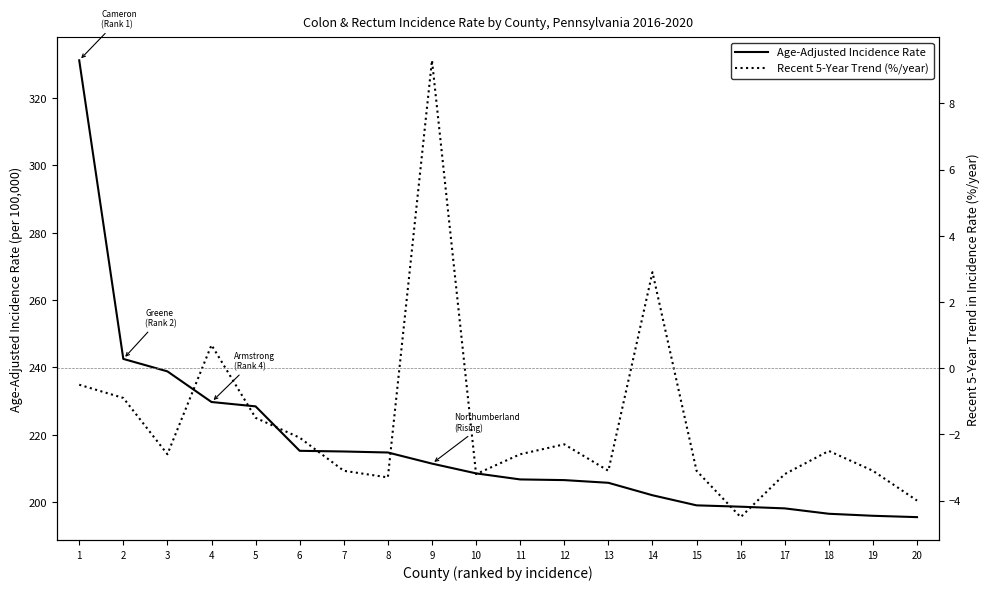

List the labels in order of Recent 5-Year Trend (%/year) value, smallest first.

16, 20, 8, 10, 17, 7, 13, 15, 19, 3, 11, 18, 12, 6, 5, 2, 1, 4, 14, 9